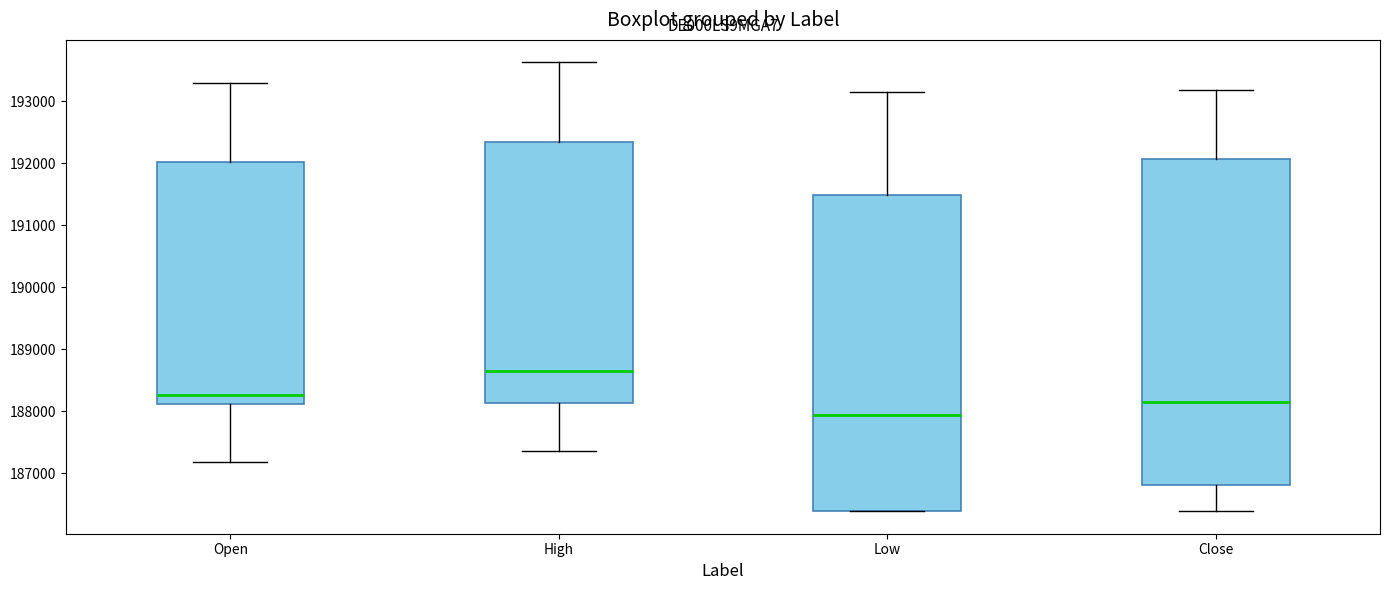

Where does the upper whisker of the box for High end on the y-axis? The values are not printed on the chart, so give them approximately, as read against the axis.

193600